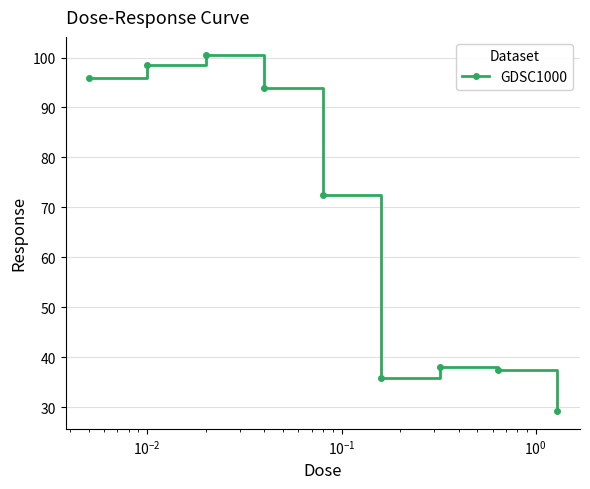

Reading left to right, what are all the values shown in this chart?

95.9	98.5	100.6	94.0	72.5	35.9	38.1	37.5	29.2